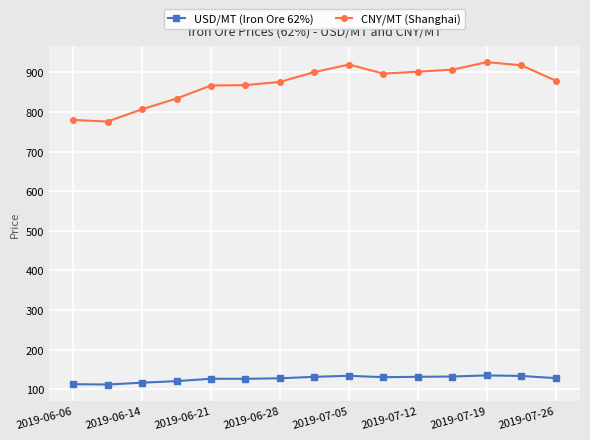

What is the value of the USD/MT (Iron Ore 62%) point at the 15th from the left?

127.8